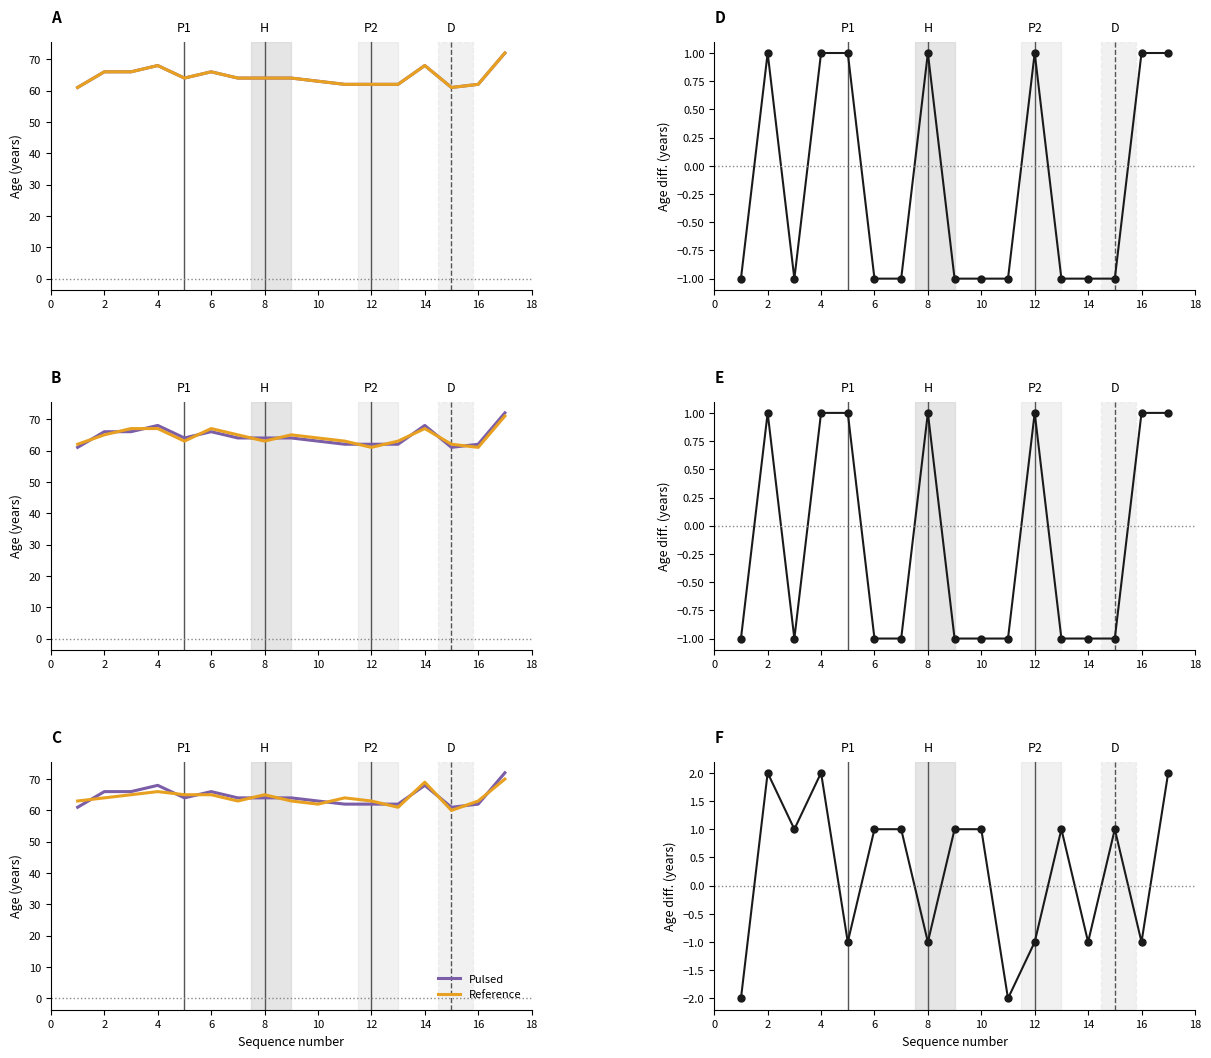

True or false: Age diff. and Reference intersect in this chart.

False